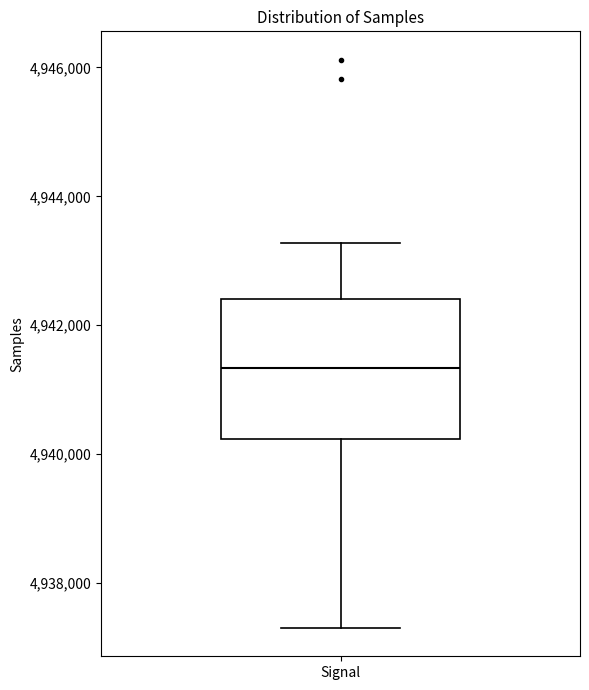

Where does the lower whisker of the box for Signal end on the y-axis? The values are not printed on the chart, so give them approximately, as read against the axis.

4937400